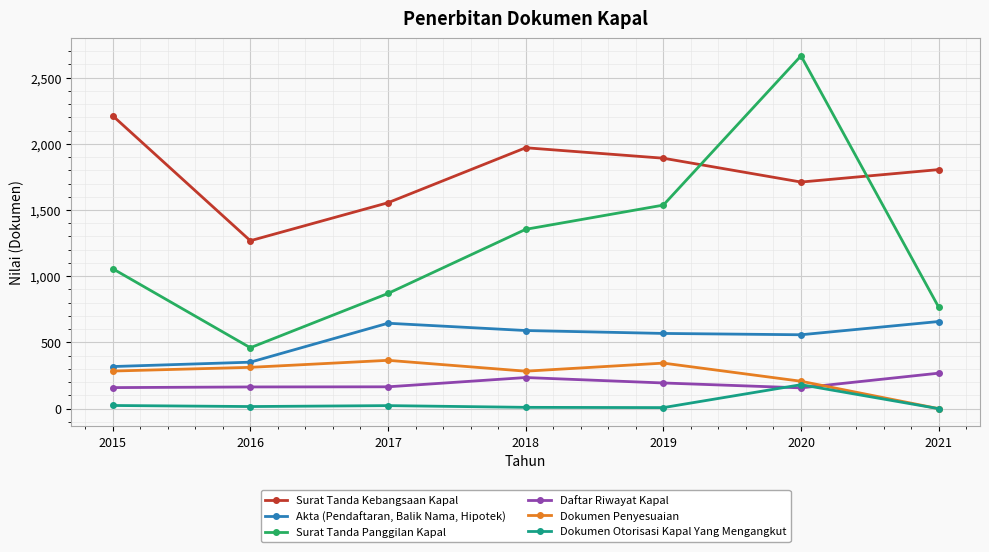

After their last crossing, which series has the higher values: Surat Tanda Kebangsaan Kapal or Surat Tanda Panggilan Kapal?

Surat Tanda Kebangsaan Kapal